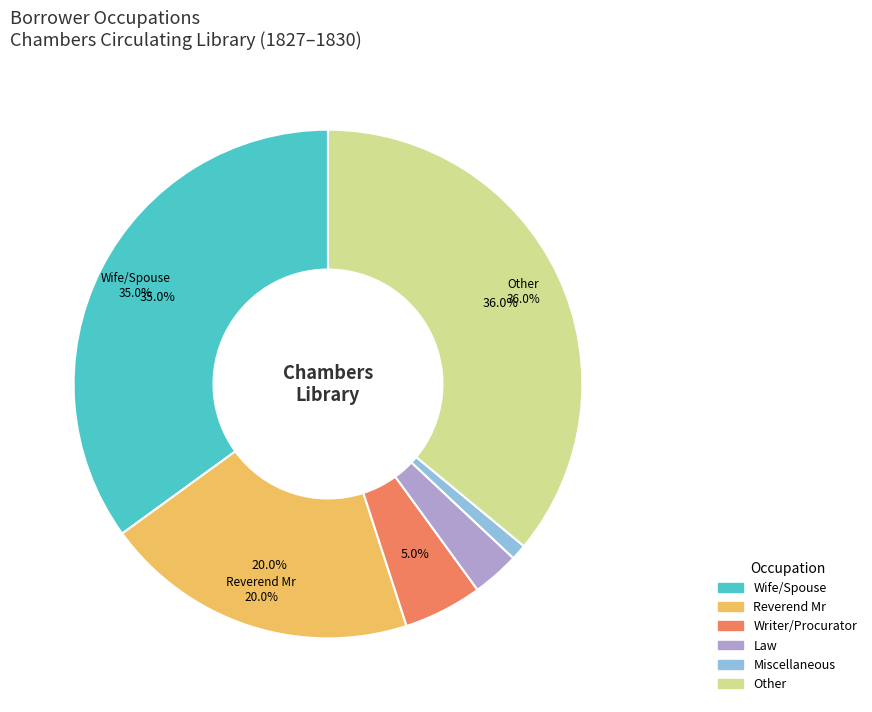

To the nearest percent, what portion does Writer/Procurator represent?

5%